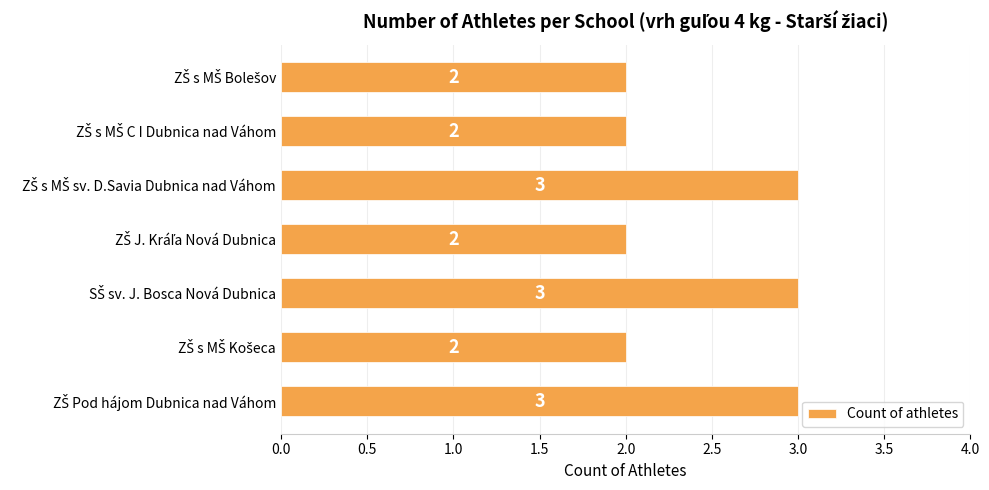

Reading bottom to top, extract all data points from this chart.

3	2	3	2	3	2	2